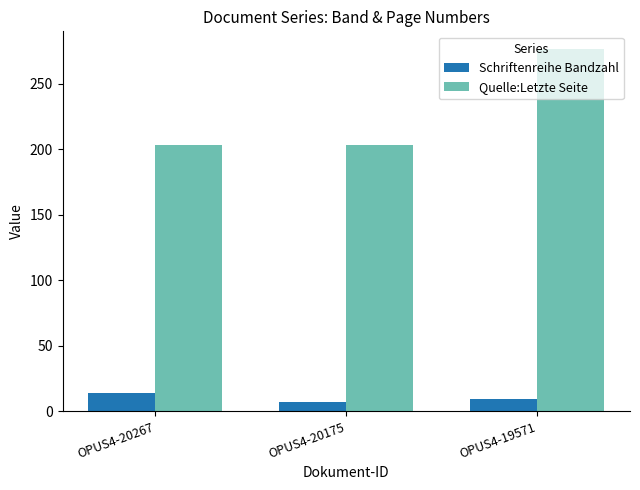

At how many categories does at least one series exceed 225?

1